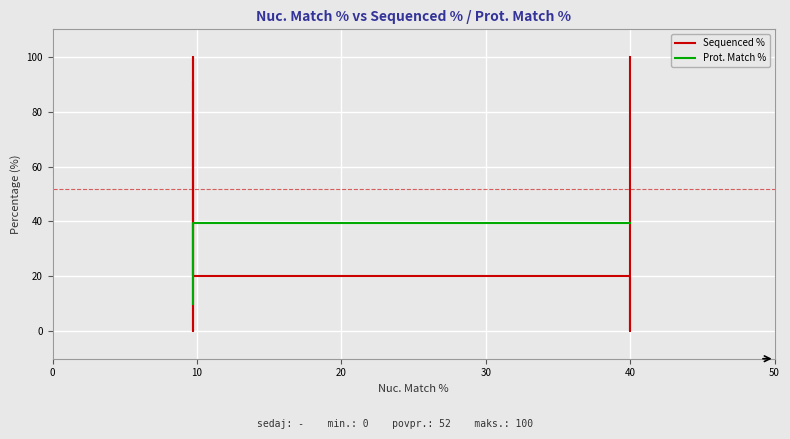

How many data points does each series have?

6